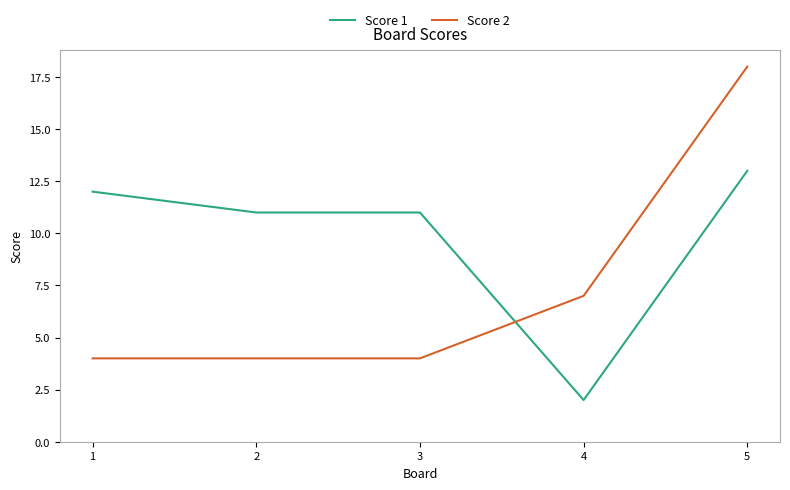

What are all the series names shown in the legend?

Score 1, Score 2